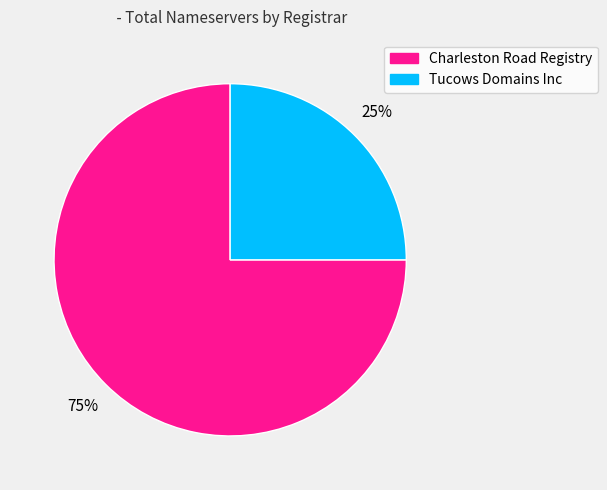

Is there any slice that represents more than half of the pie?

Yes